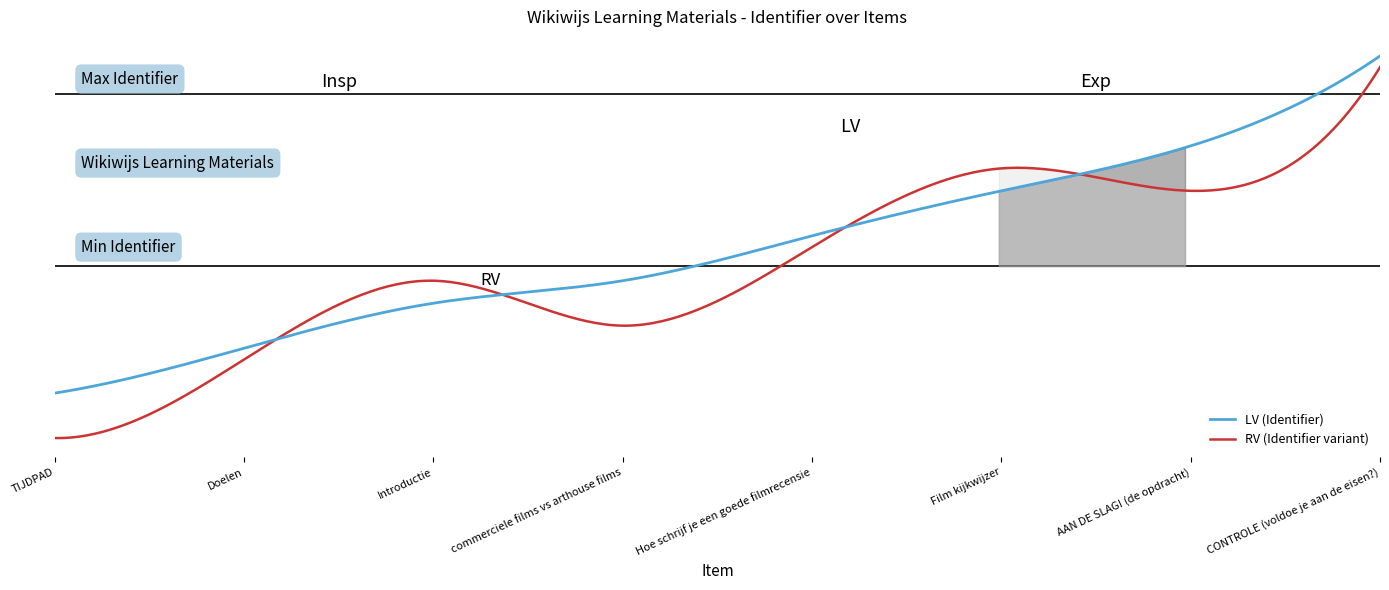

What is the sum of the values at Doelen and Film kijkwijzer?

7225451